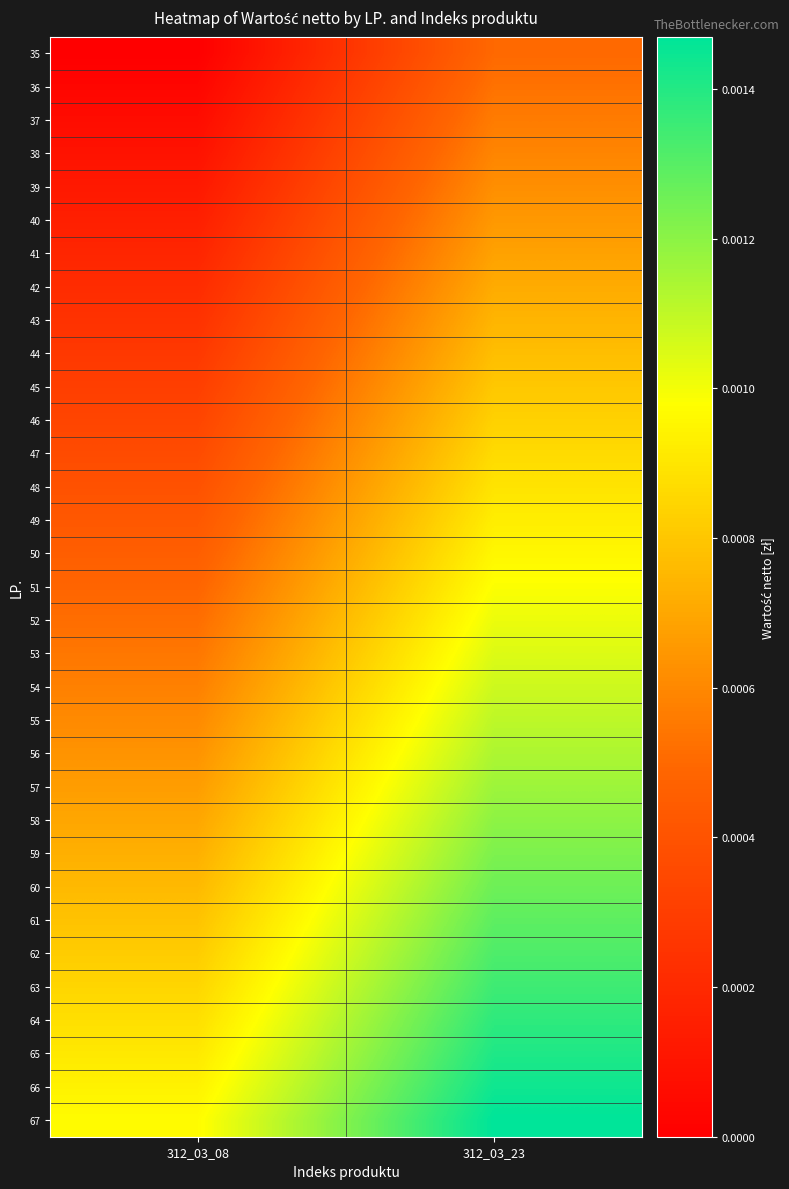

Reading right to left, list all the values displayed in this chart.

35: 312_03_23=0.0	312_03_08=0.0
36: 312_03_23=0.0	312_03_08=0.0
37: 312_03_23=0.0	312_03_08=0.0
38: 312_03_23=0.0	312_03_08=0.0
39: 312_03_23=0.0	312_03_08=0.0
40: 312_03_23=0.0	312_03_08=0.0
41: 312_03_23=0.0	312_03_08=0.0
42: 312_03_23=0.0	312_03_08=0.0
43: 312_03_23=0.0	312_03_08=0.0
44: 312_03_23=0.0	312_03_08=0.0
45: 312_03_23=0.0	312_03_08=0.0
46: 312_03_23=0.0	312_03_08=0.0
47: 312_03_23=0.0	312_03_08=0.0
48: 312_03_23=0.0	312_03_08=0.0
49: 312_03_23=0.0	312_03_08=0.0
50: 312_03_23=0.0	312_03_08=0.0
51: 312_03_23=0.0	312_03_08=0.0
52: 312_03_23=0.0	312_03_08=0.0
53: 312_03_23=0.0	312_03_08=0.0
54: 312_03_23=0.0	312_03_08=0.0
55: 312_03_23=0.0	312_03_08=0.0
56: 312_03_23=0.0	312_03_08=0.0
57: 312_03_23=0.0	312_03_08=0.0
58: 312_03_23=0.0	312_03_08=0.0
59: 312_03_23=0.0	312_03_08=0.0
60: 312_03_23=0.0	312_03_08=0.0
61: 312_03_23=0.0	312_03_08=0.0
62: 312_03_23=0.0	312_03_08=0.0
63: 312_03_23=0.0	312_03_08=0.0
64: 312_03_23=0.0	312_03_08=0.0
65: 312_03_23=0.0	312_03_08=0.0
66: 312_03_23=0.0	312_03_08=0.0
67: 312_03_23=0.0	312_03_08=0.0